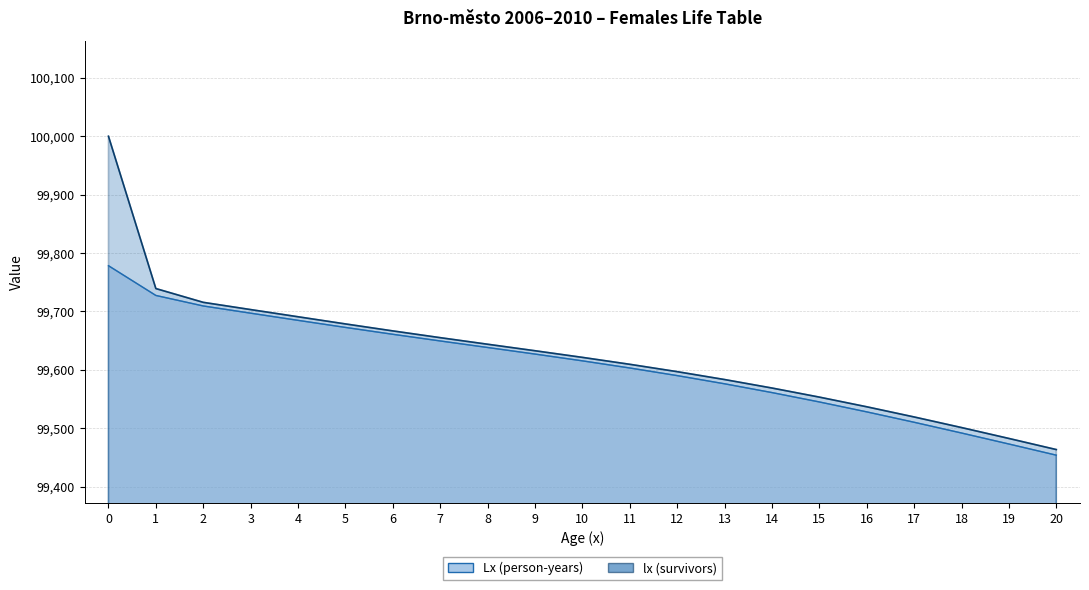

Read the lx (survivors) value at 12.

99597.0